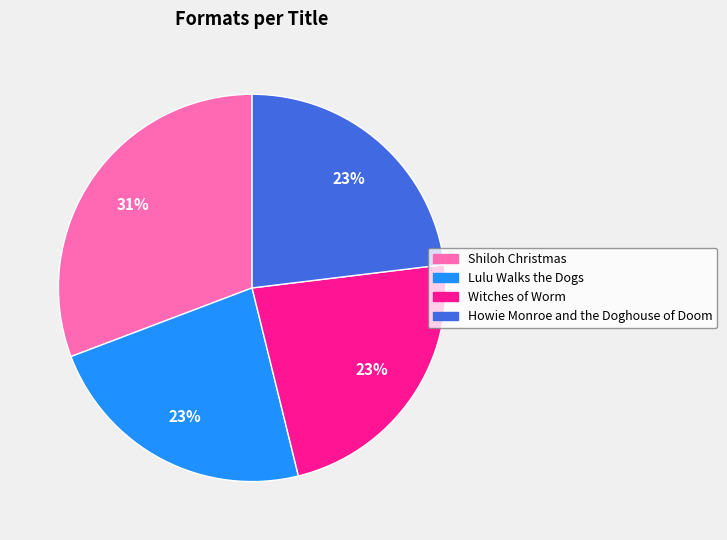

Which has a higher value, Shiloh Christmas or Howie Monroe and the Doghouse of Doom?

Shiloh Christmas